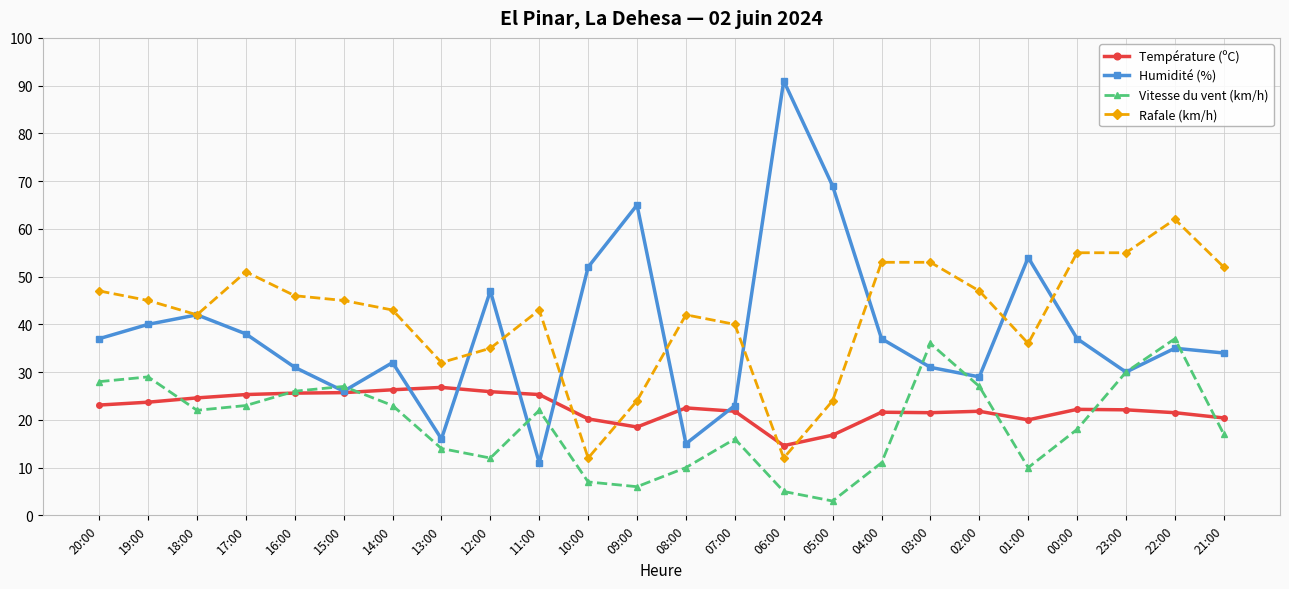

Is it true that Humidité (%) equals 63.8 at 04:00?

False